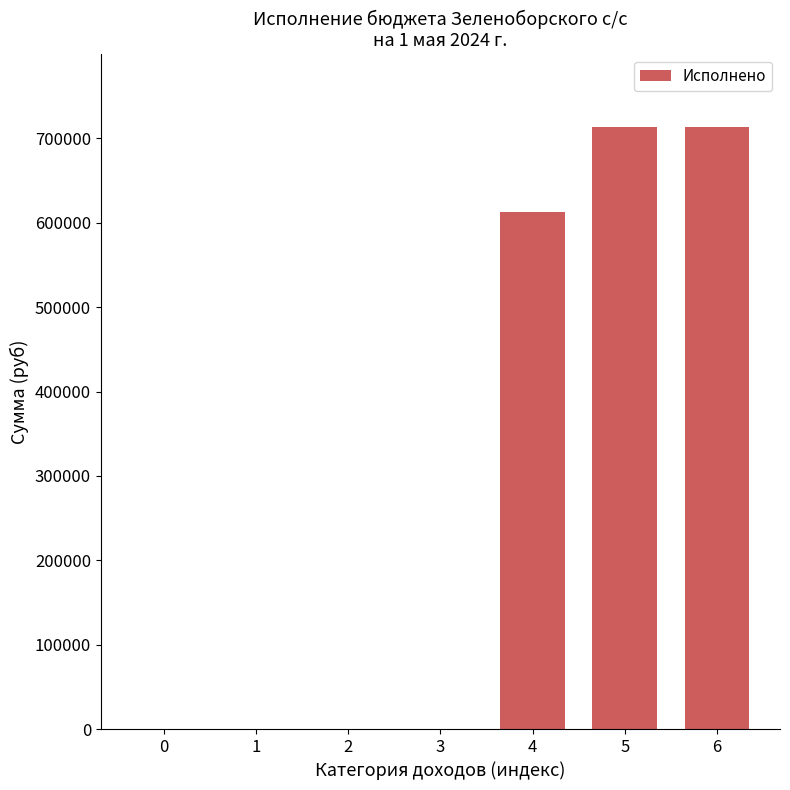

What is the maximum value shown in the chart?

713973.0